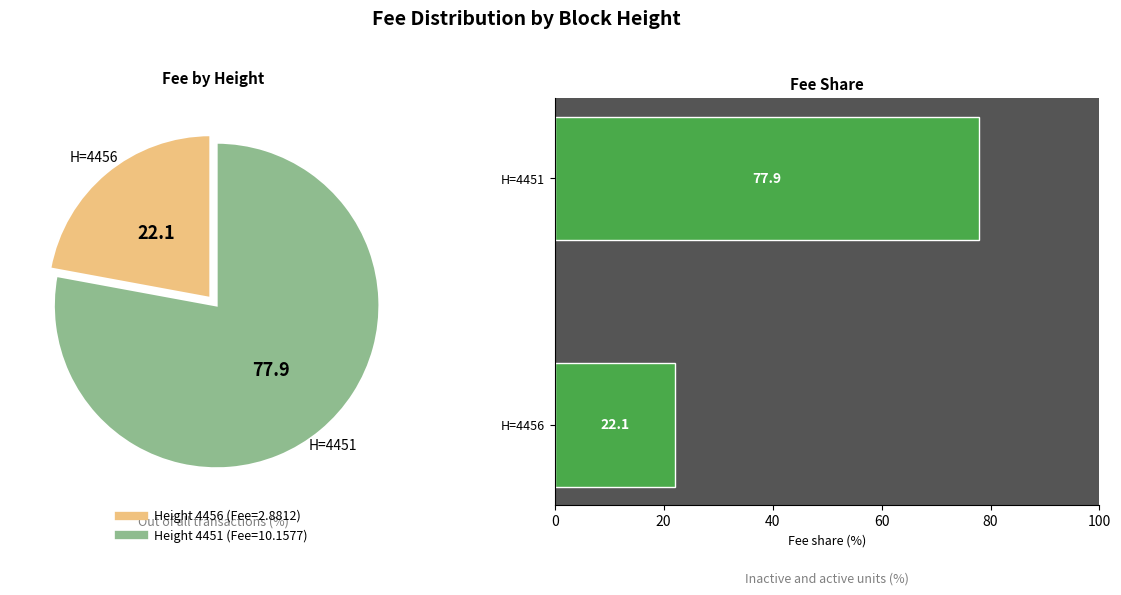

Rank the categories by value from lowest to highest.

4456, 4451